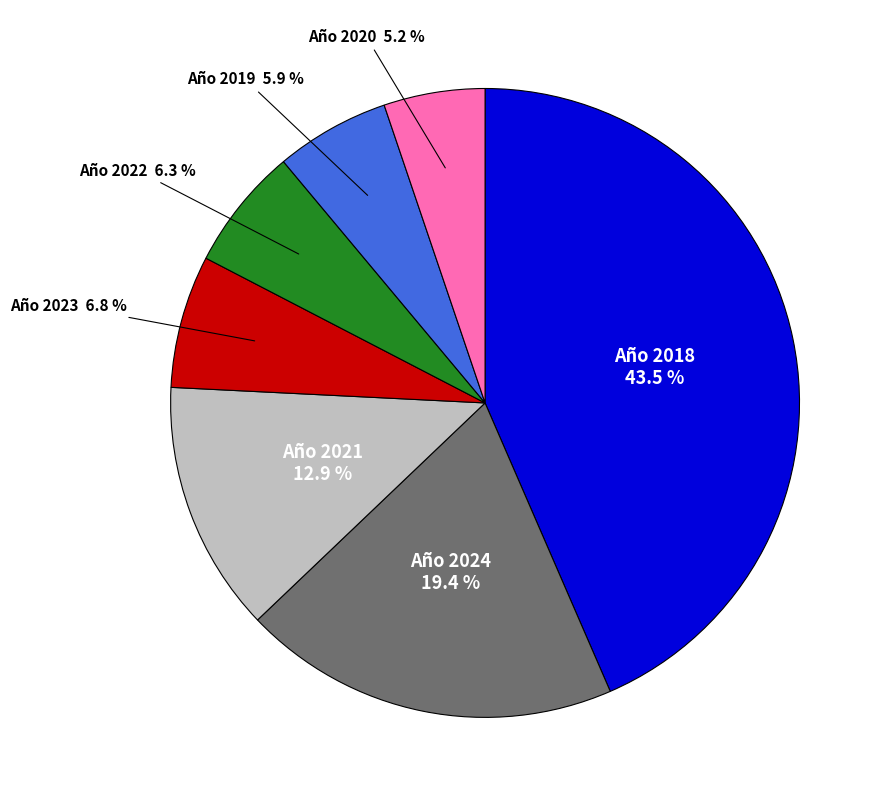

Is there a majority slice in this chart?

No